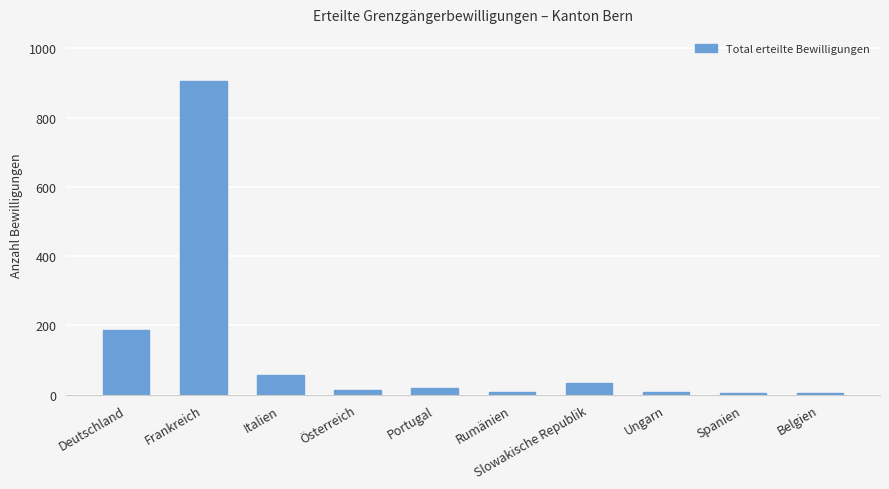

The chart shows a value of 56 at Italien. True or false?

True